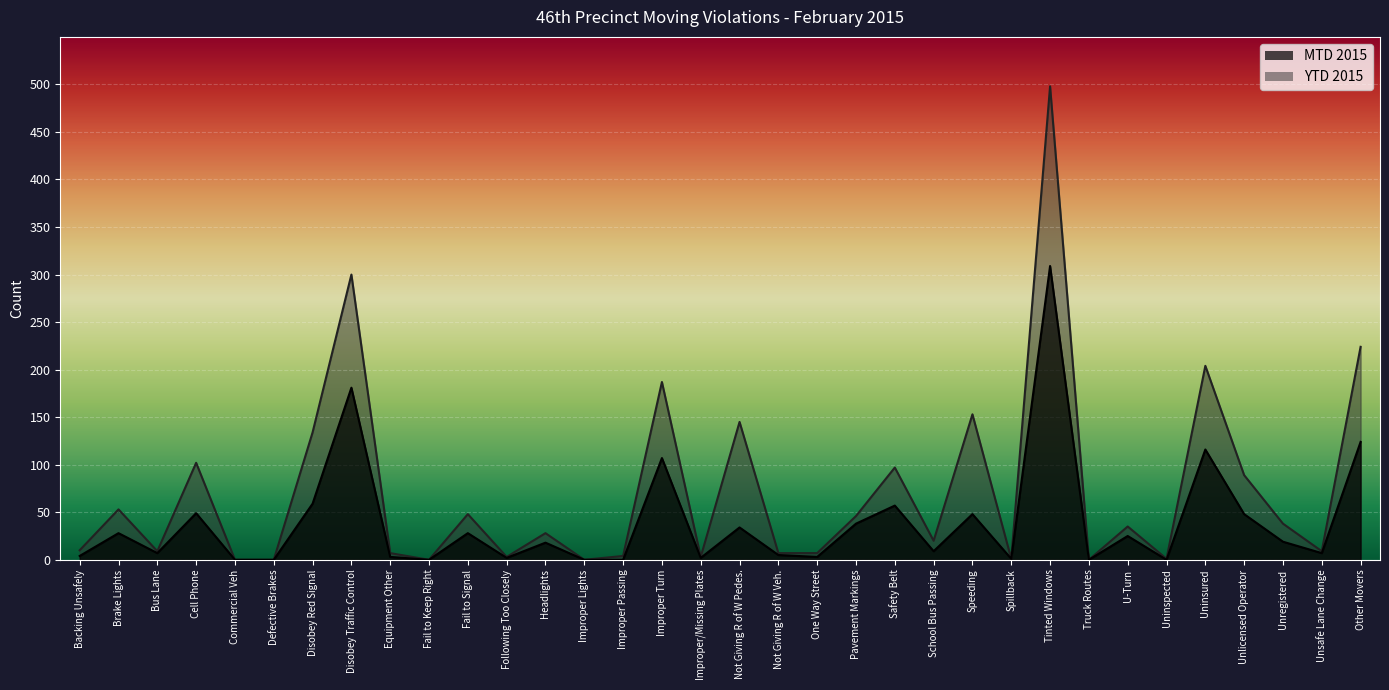

Count the number of categories in the chart.

34